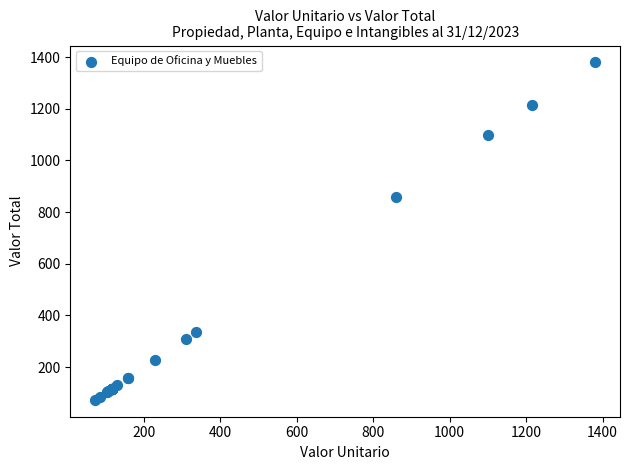

What Y value in the scatter plot is closest to 726?

858.7